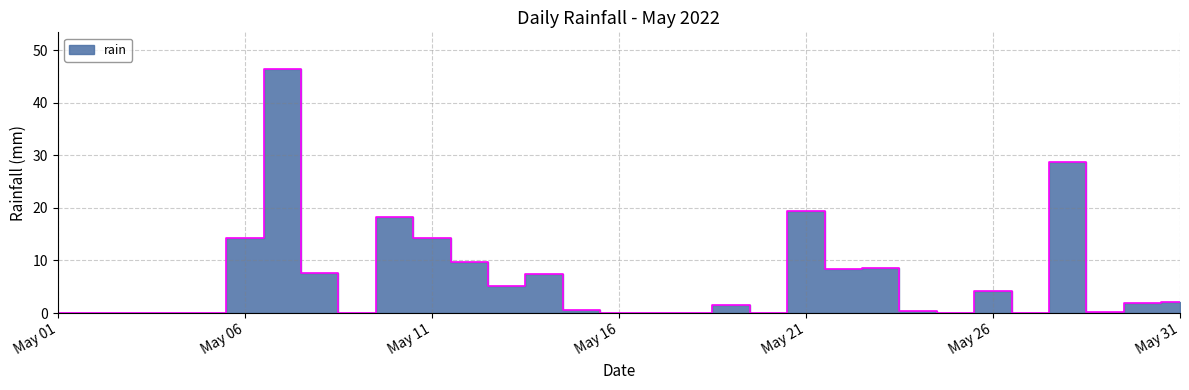

What is the value of the 12th point from the left?

9.8